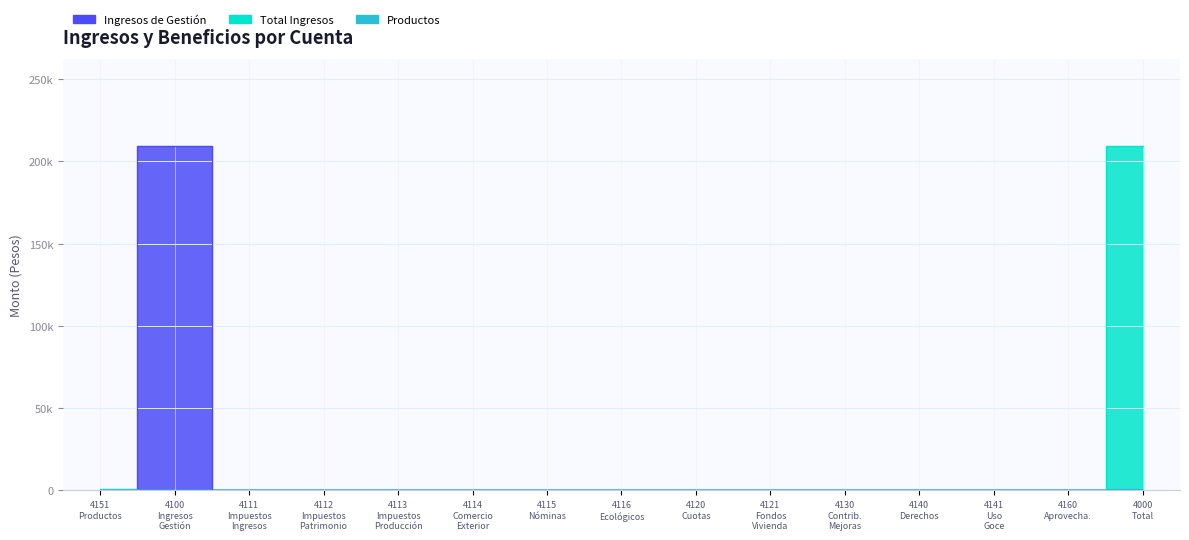

True or false: Ingresos de Gestión and Otros Beneficios cross at least once.

False